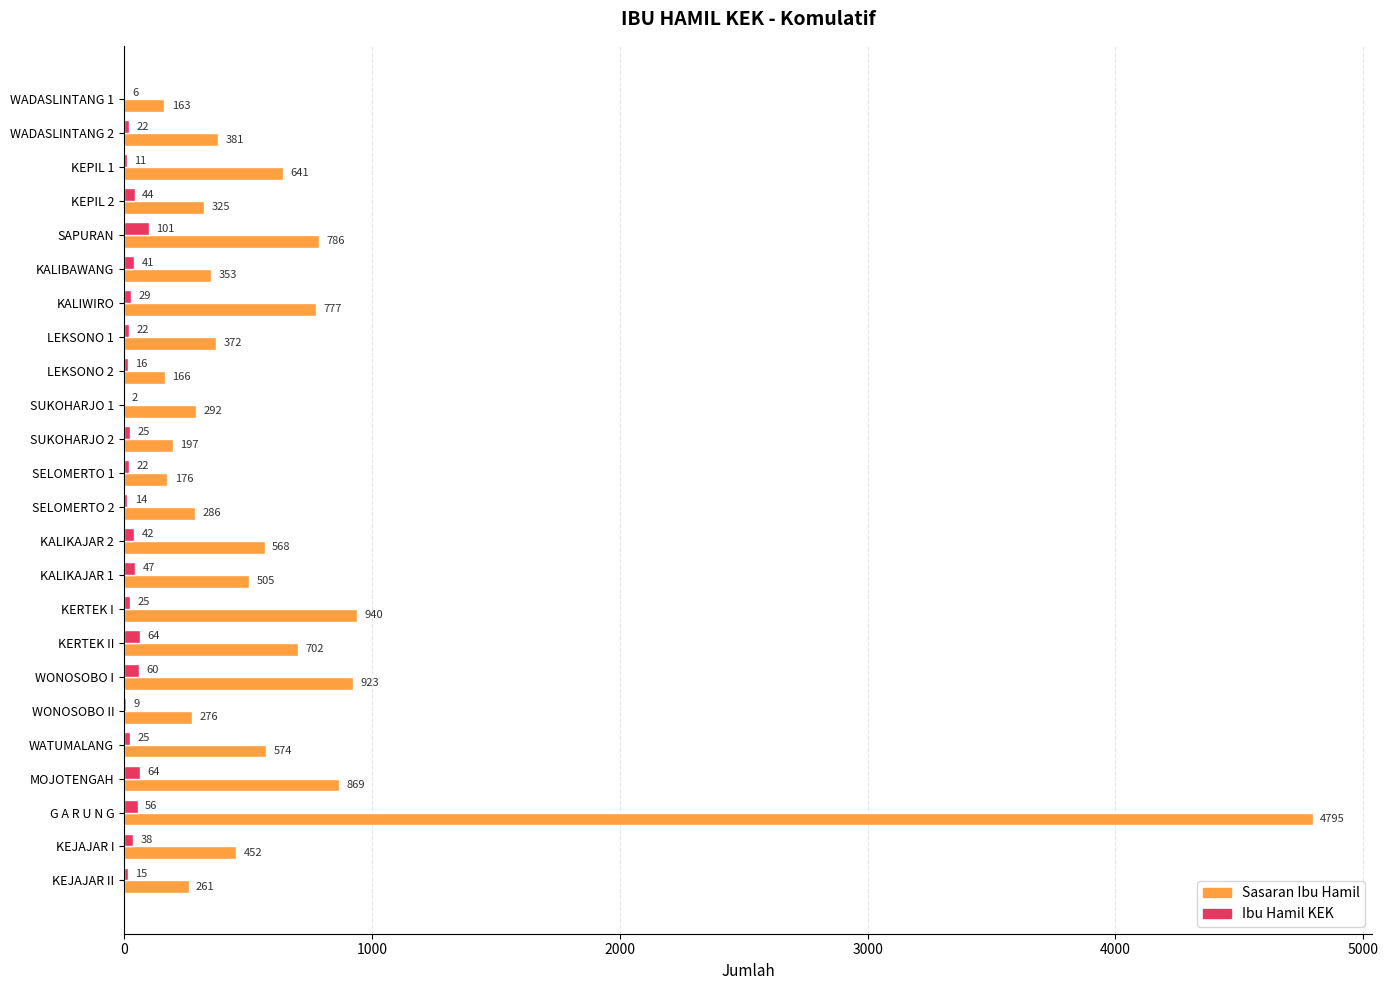

How many series are shown in this chart?

2